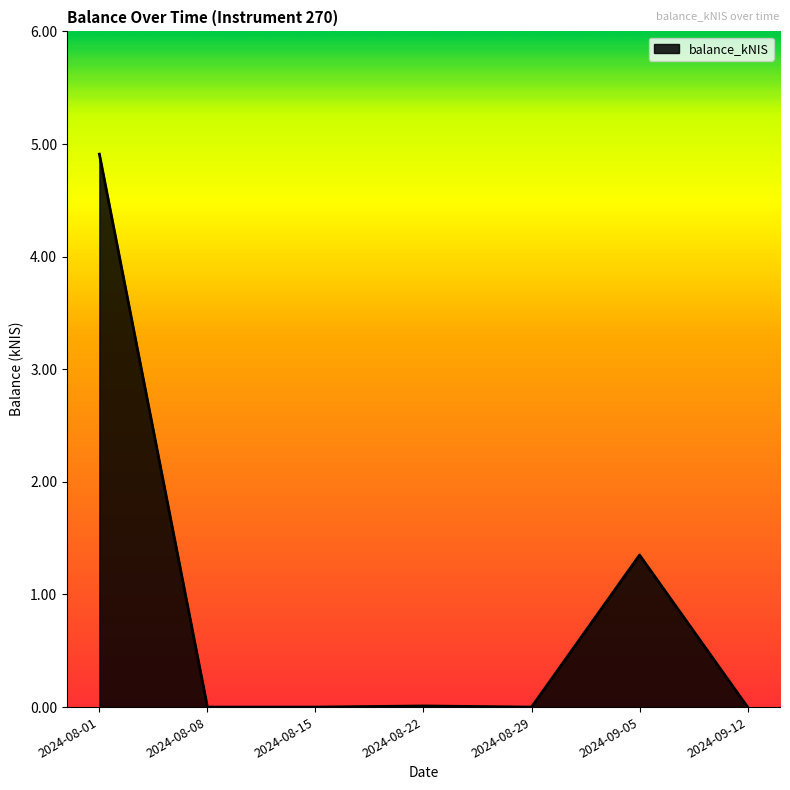

The value at 2024-09-12 is 0.0. True or false?

True